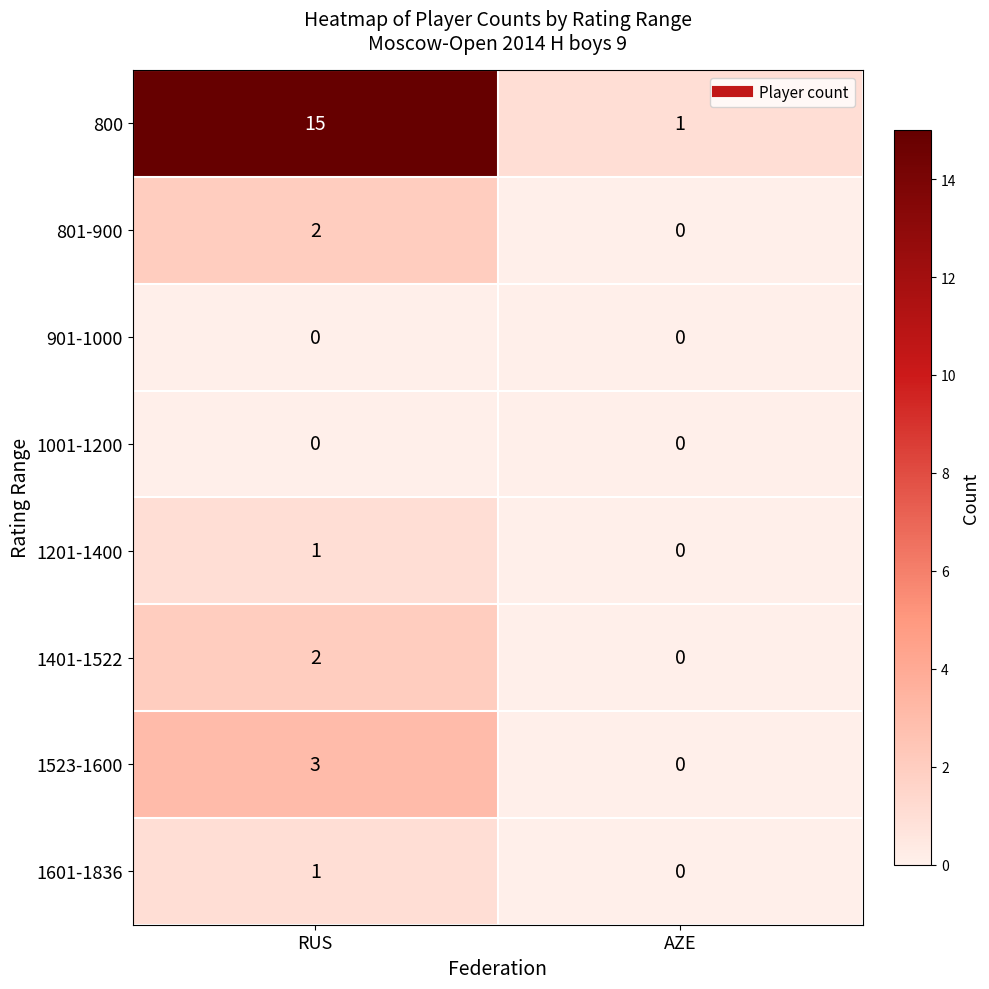

What is the difference between the highest and lowest values at RUS?

15